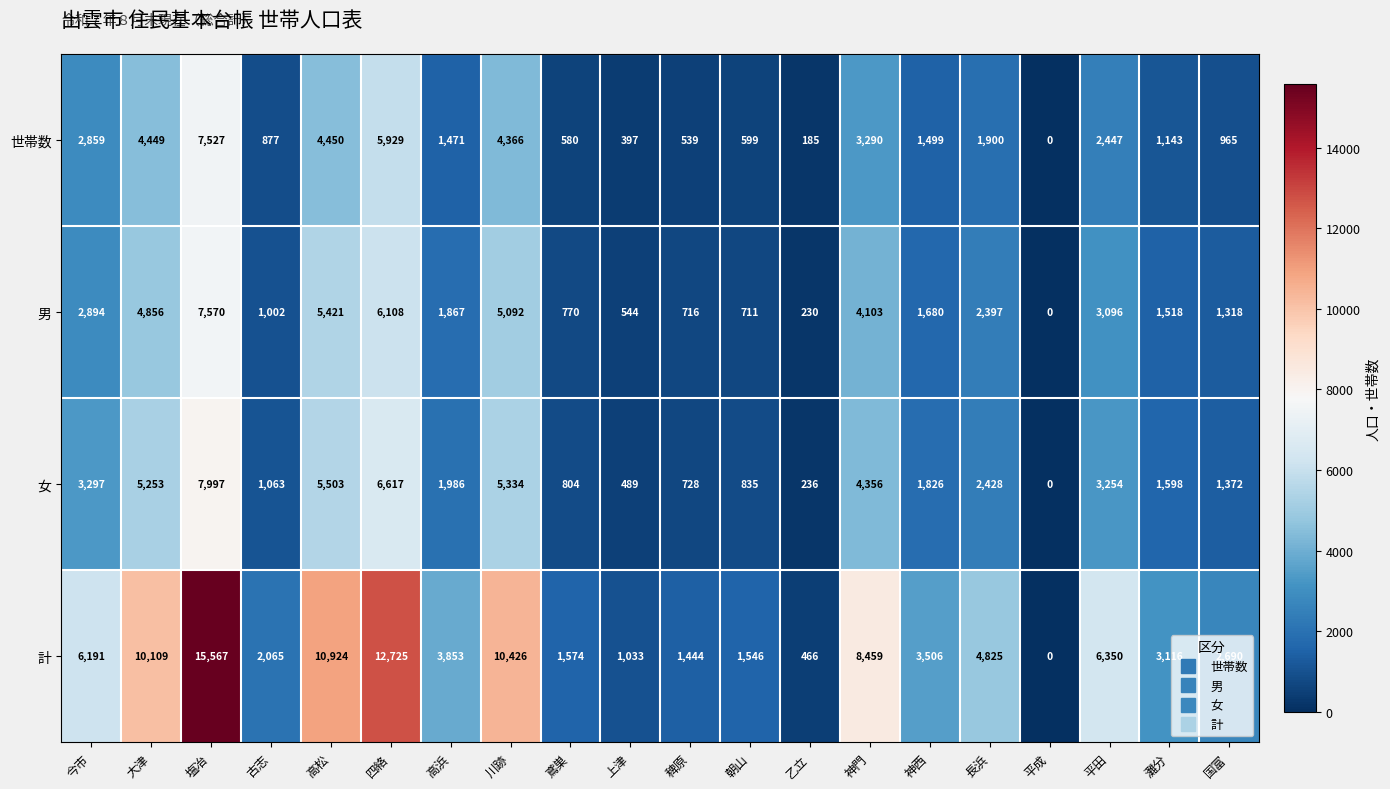

What is the difference between the 男 values at 川跡 and 平田?

1996